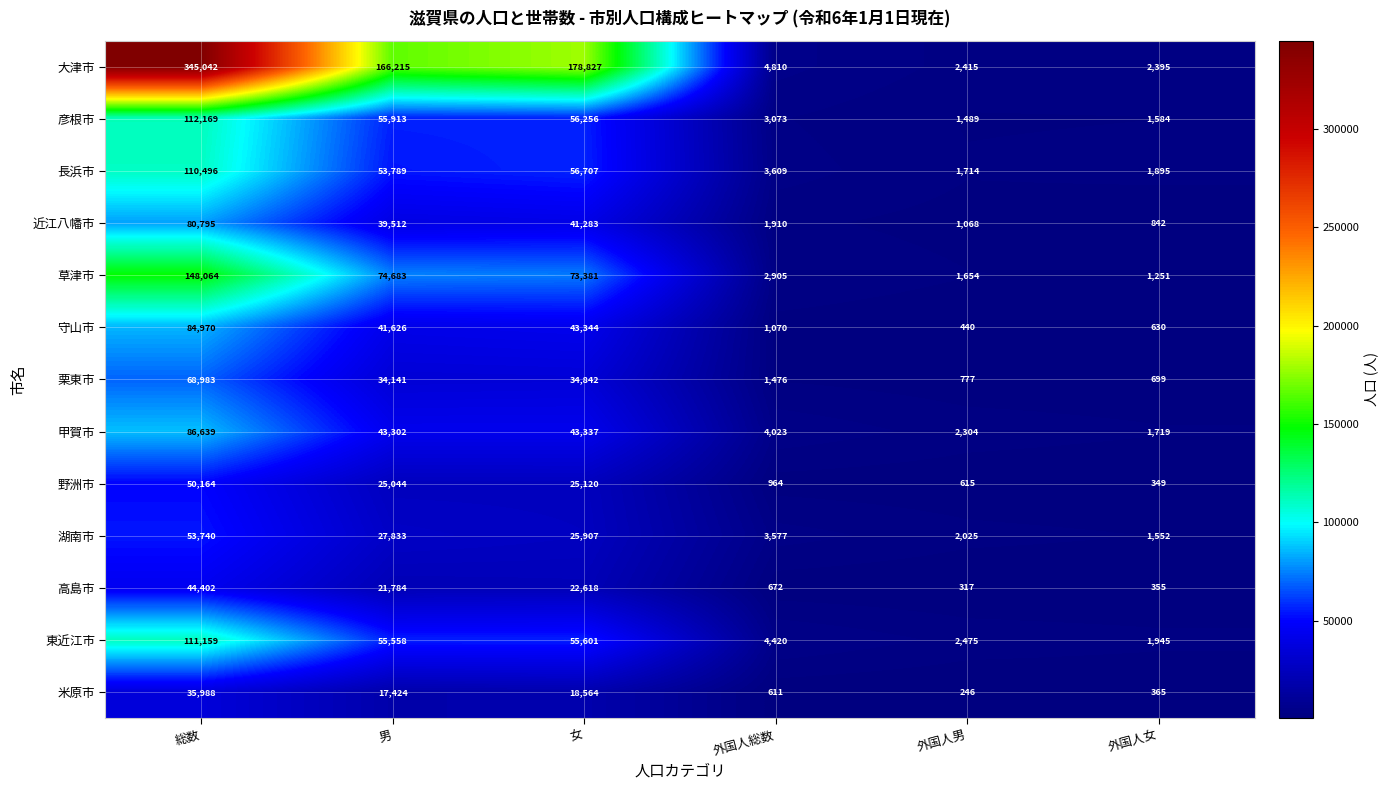

At 総数, list the series in order from smallest to largest.

米原市, 高島市, 野洲市, 湖南市, 栗東市, 近江八幡市, 守山市, 甲賀市, 長浜市, 東近江市, 彦根市, 草津市, 大津市